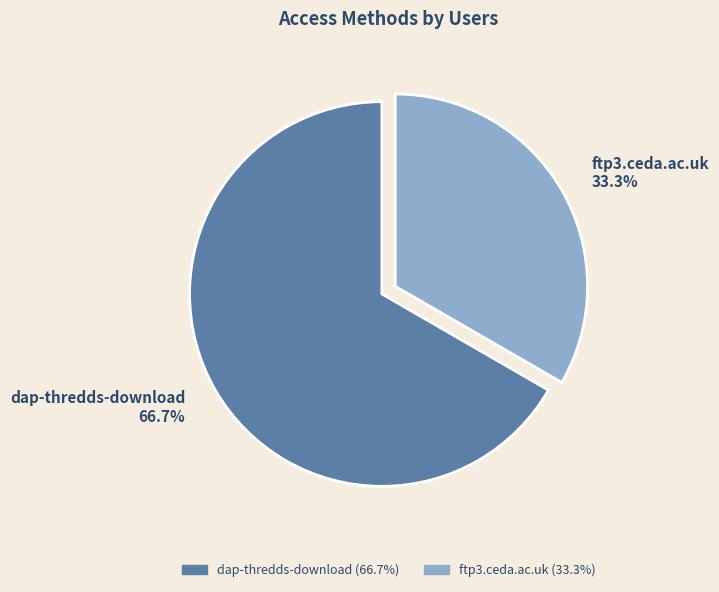

What is the ratio of the value at ftp3.ceda.ac.uk to the value at dap-thredds-download?

0.5